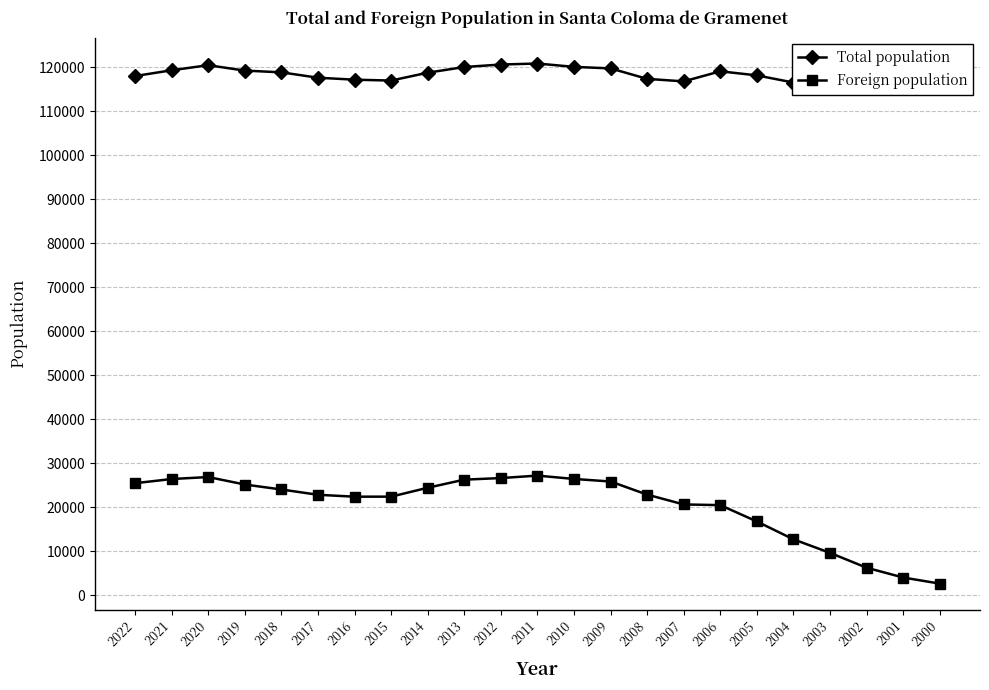

At which category is the sum across all series the highest?

2011